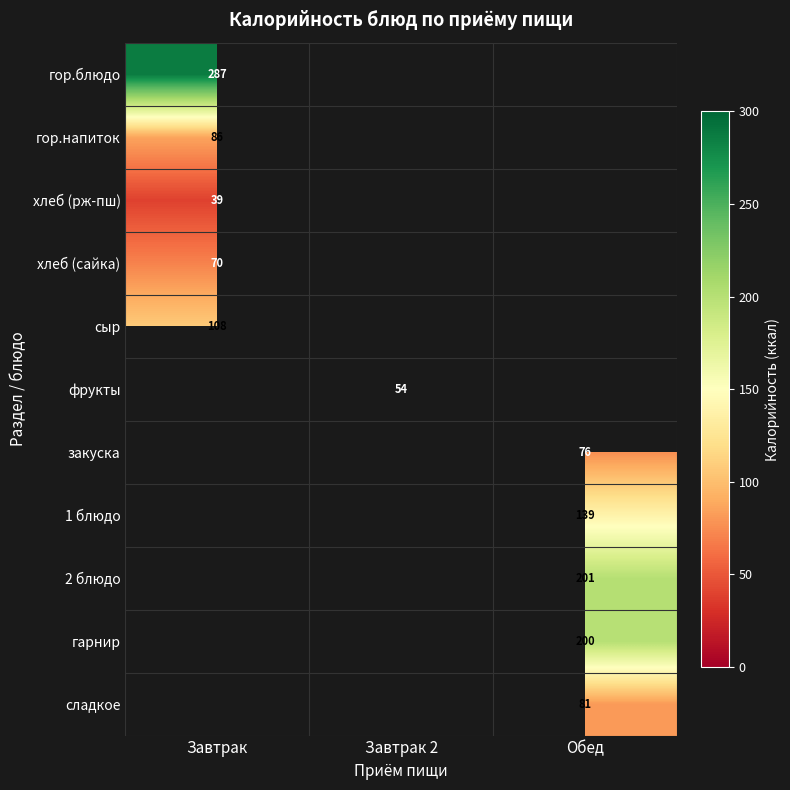

The value of гор.напиток at Завтрак is 86. True or false?

True